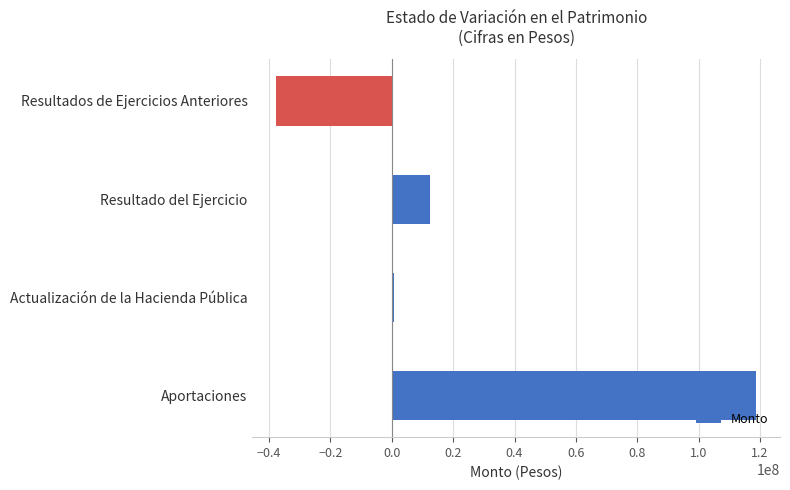

What is the sum of the values at Aportaciones and Resultado del Ejercicio?

131268342.2